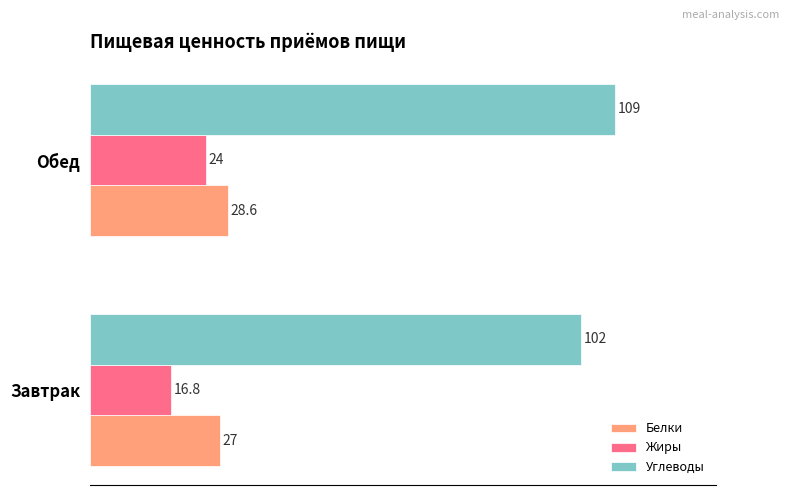

List the series in order of their peak value, highest first.

Углеводы, Белки, Жиры